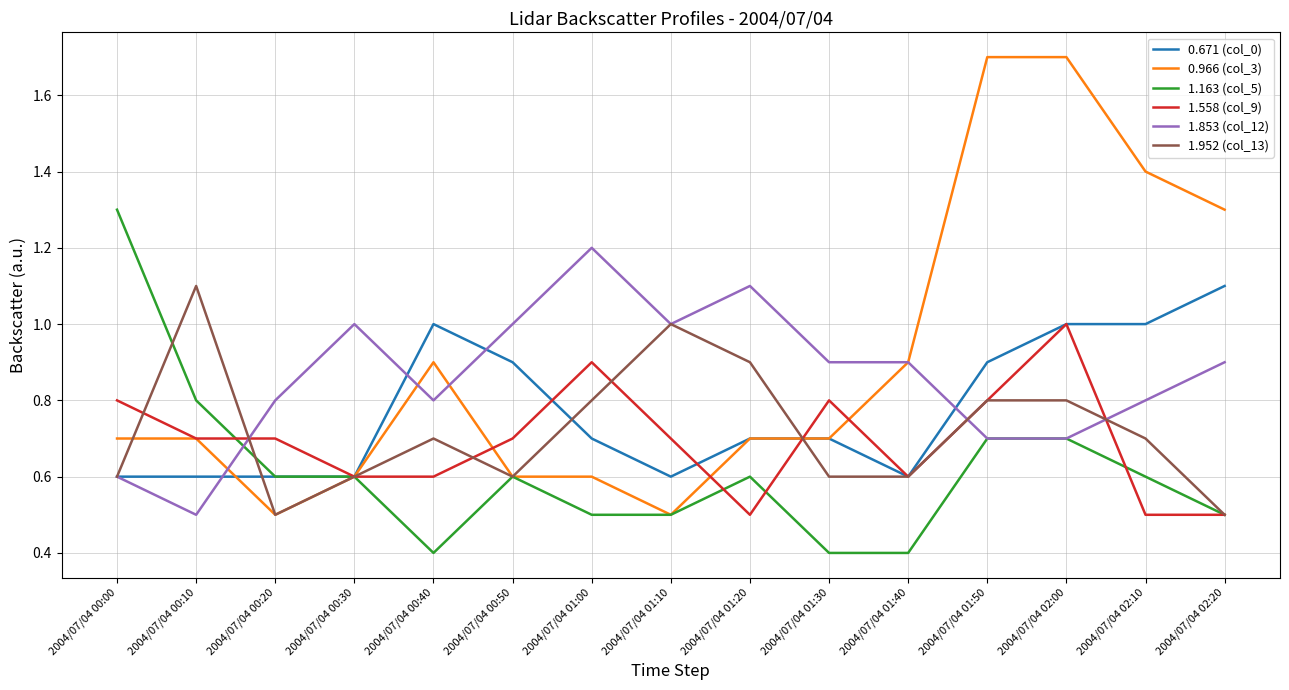

What is the highest value of the 1.853 (col_12) series?

1.2